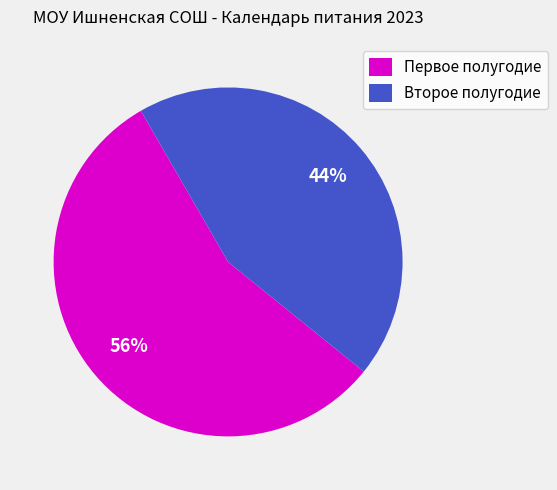

To the nearest percent, what percentage of the pie is Второе полугодие?

44%